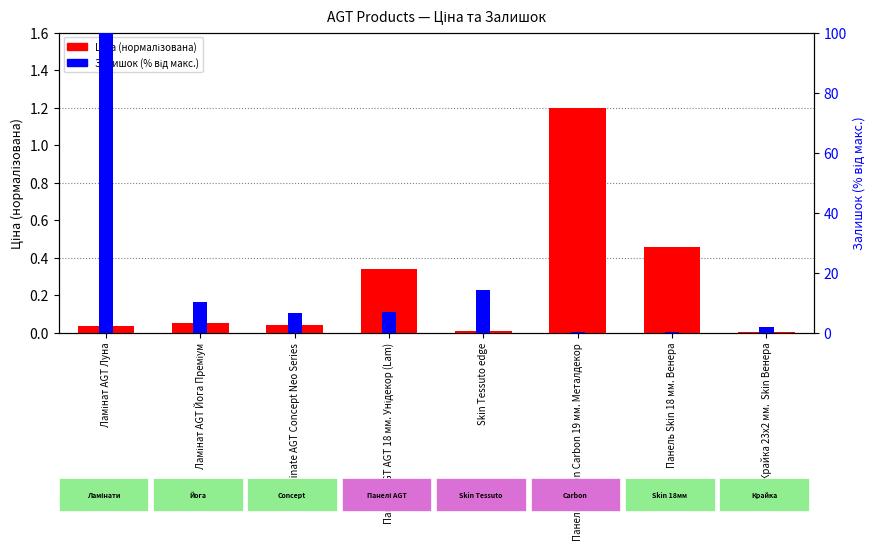

Does the chart contain stacked bars?

No